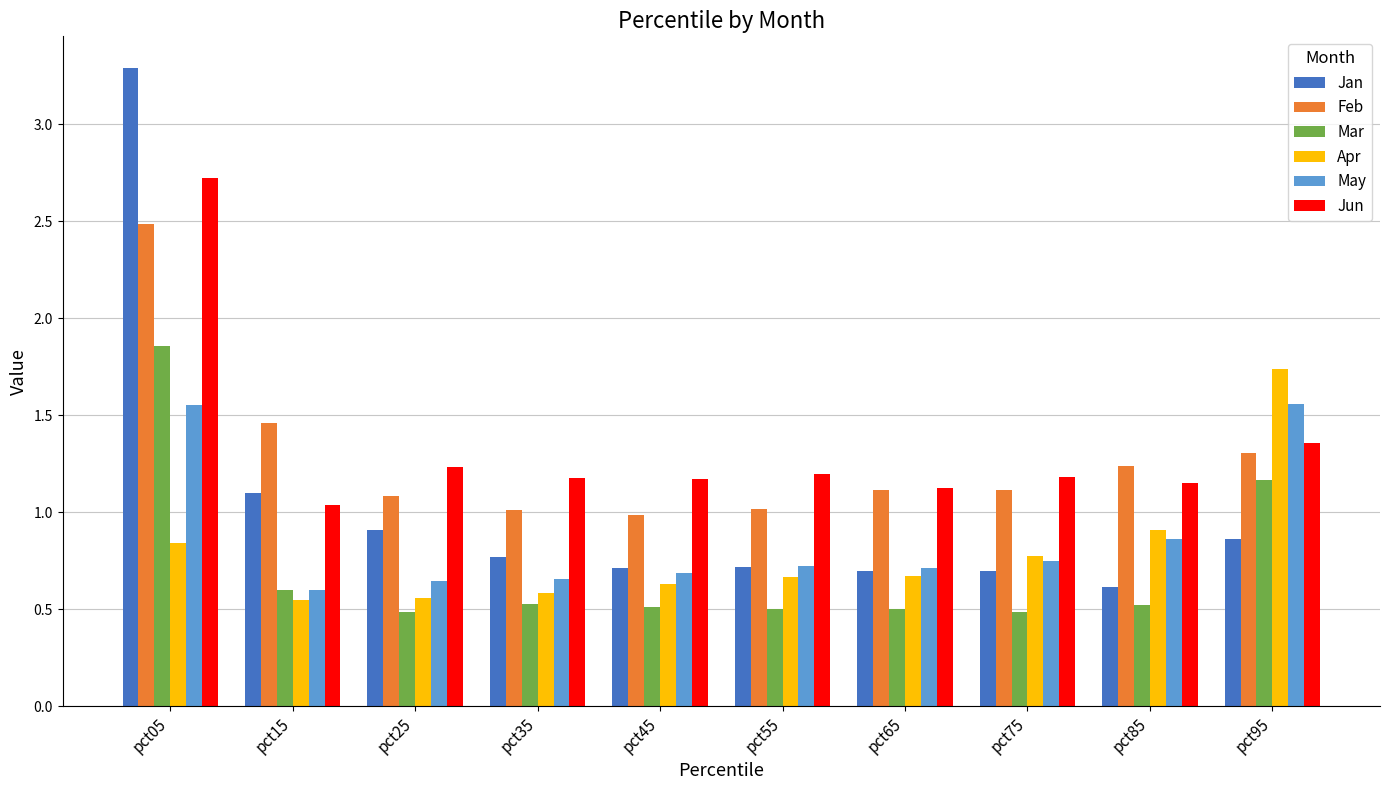

Which label corresponds to the largest value in the chart?

pct05